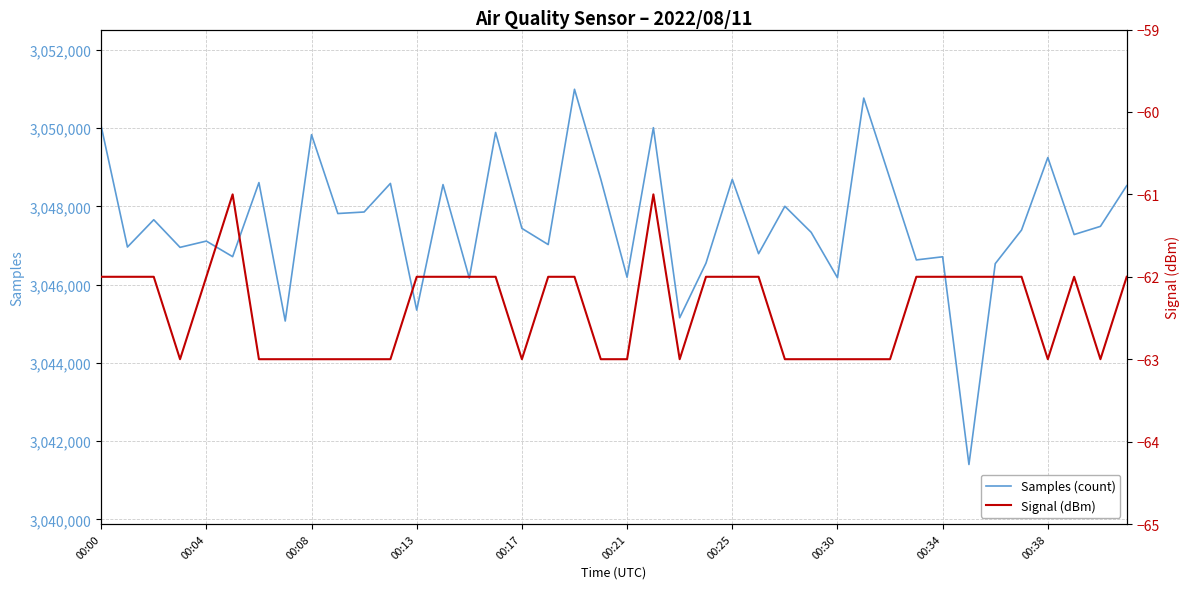

Read the Samples (count) value at 39, to the nearest 100.

3048500